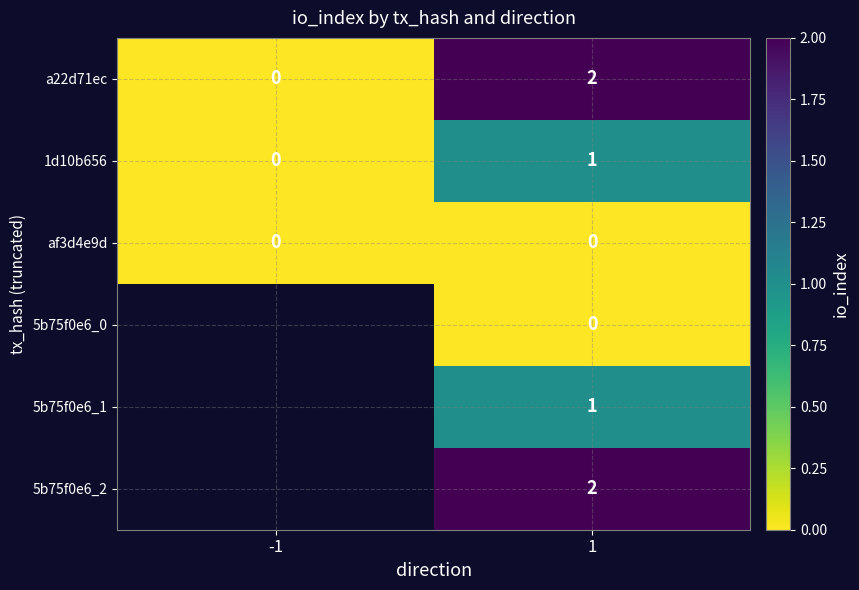

How many categories are shown in the chart?

2